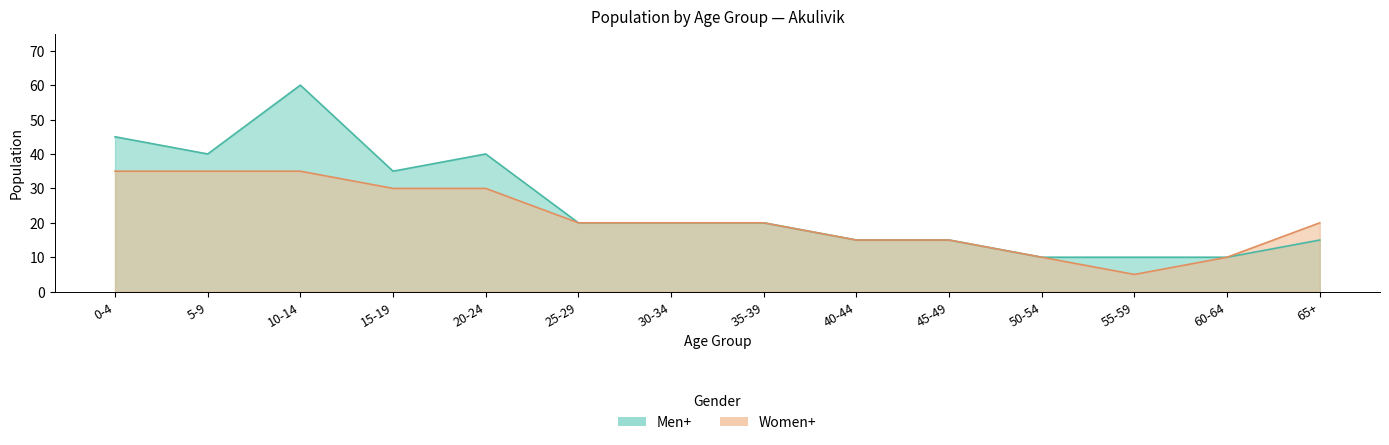

True or false: Men+ has a value of 40 at 20-24.

True